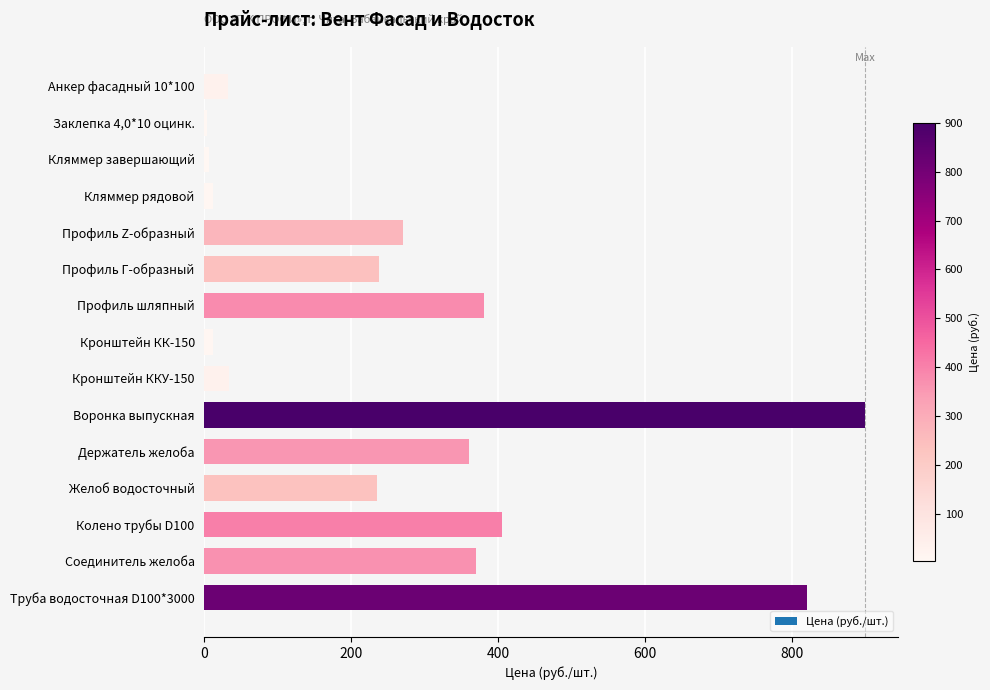

What is the ratio of the value at Анкер фасадный 10*100 to the value at Кляммер рядовой?

2.8